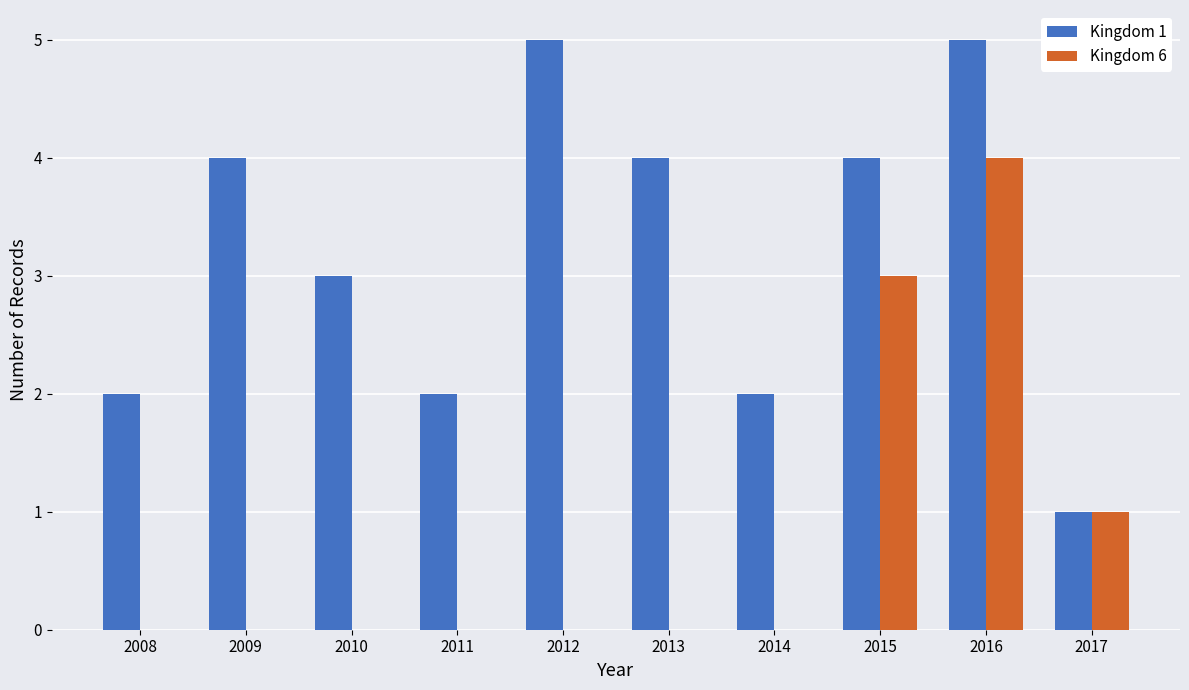

How many groups of bars are there?

10